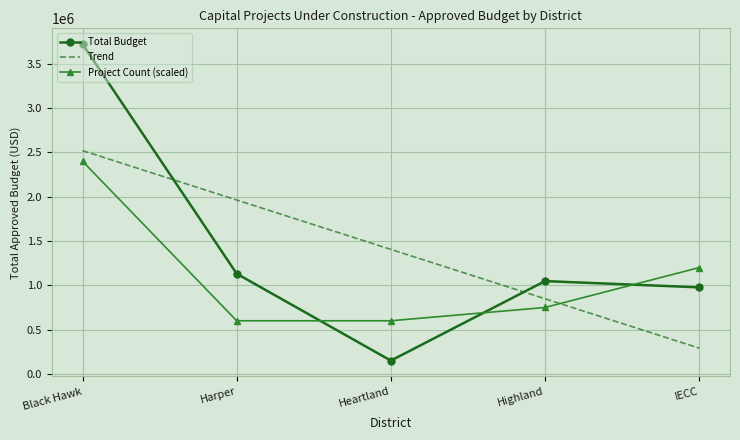

What is the total value across all series at Heartland?

2155982.4